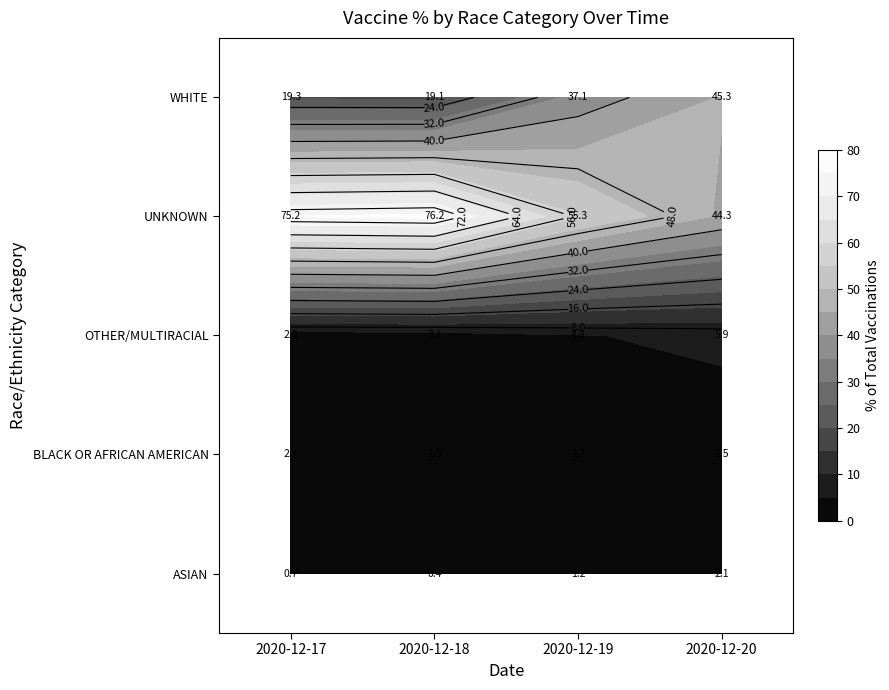

What is the greatest value displayed?

76.2